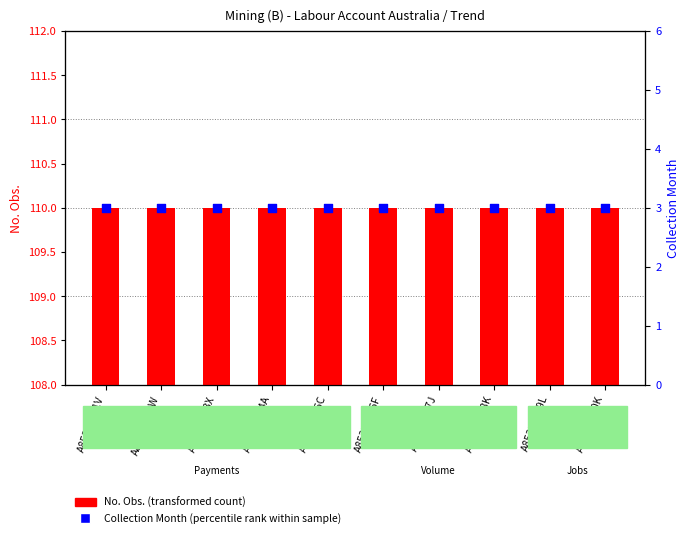

What is the total value across all series at A85390100K?

113